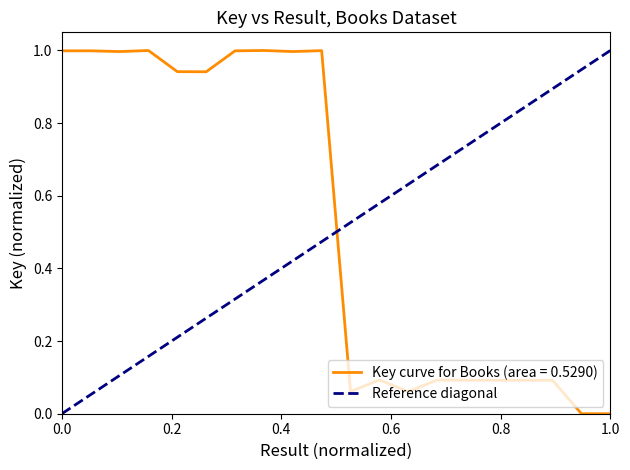

True or false: Key curve for Books (area = 0.5290) has a value of 0.0 at 1.0.

True